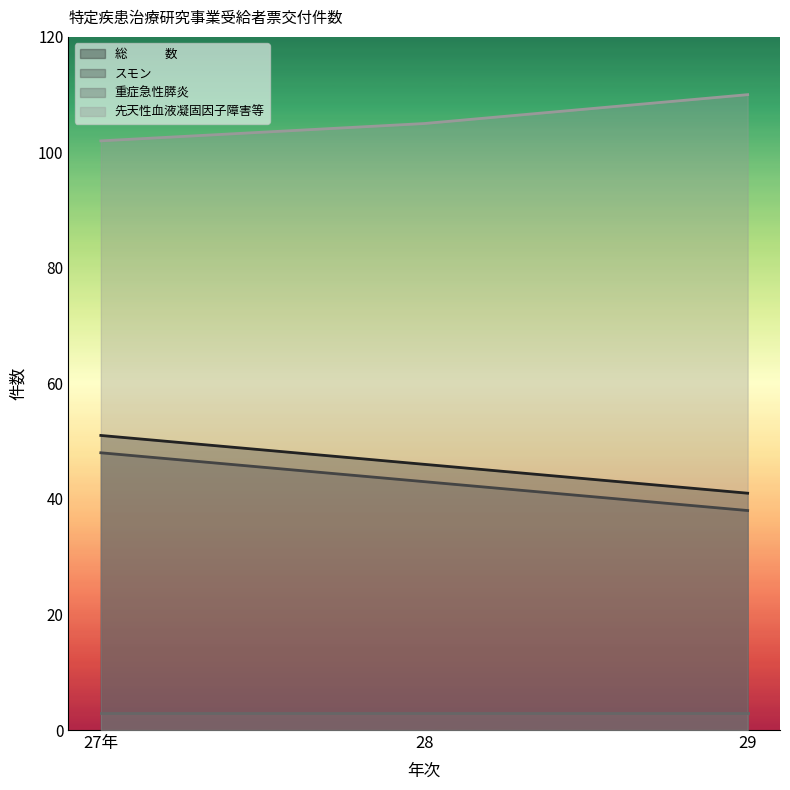

What is the spread (max minus min) of values at 28?

102